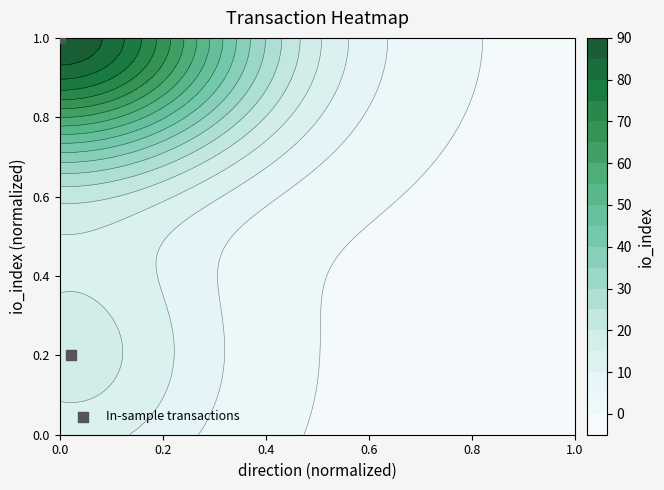

Count the number of categories in the chart.

2